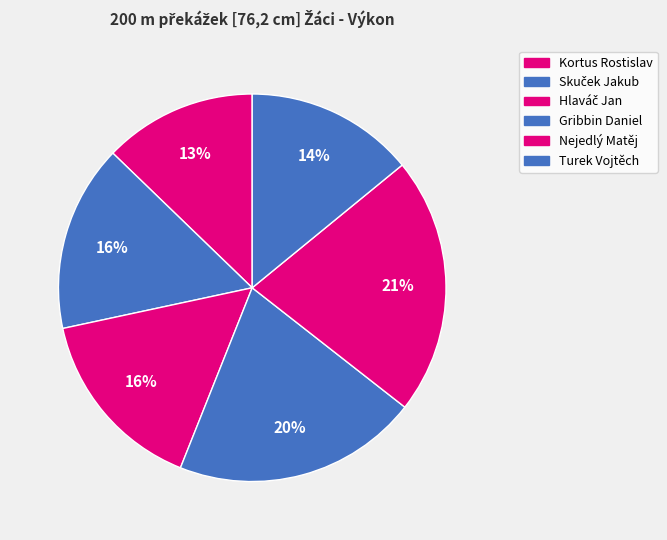

Combined, what portion of the pie is Gribbin Daniel and Nejedlý Matěj?

42.0%